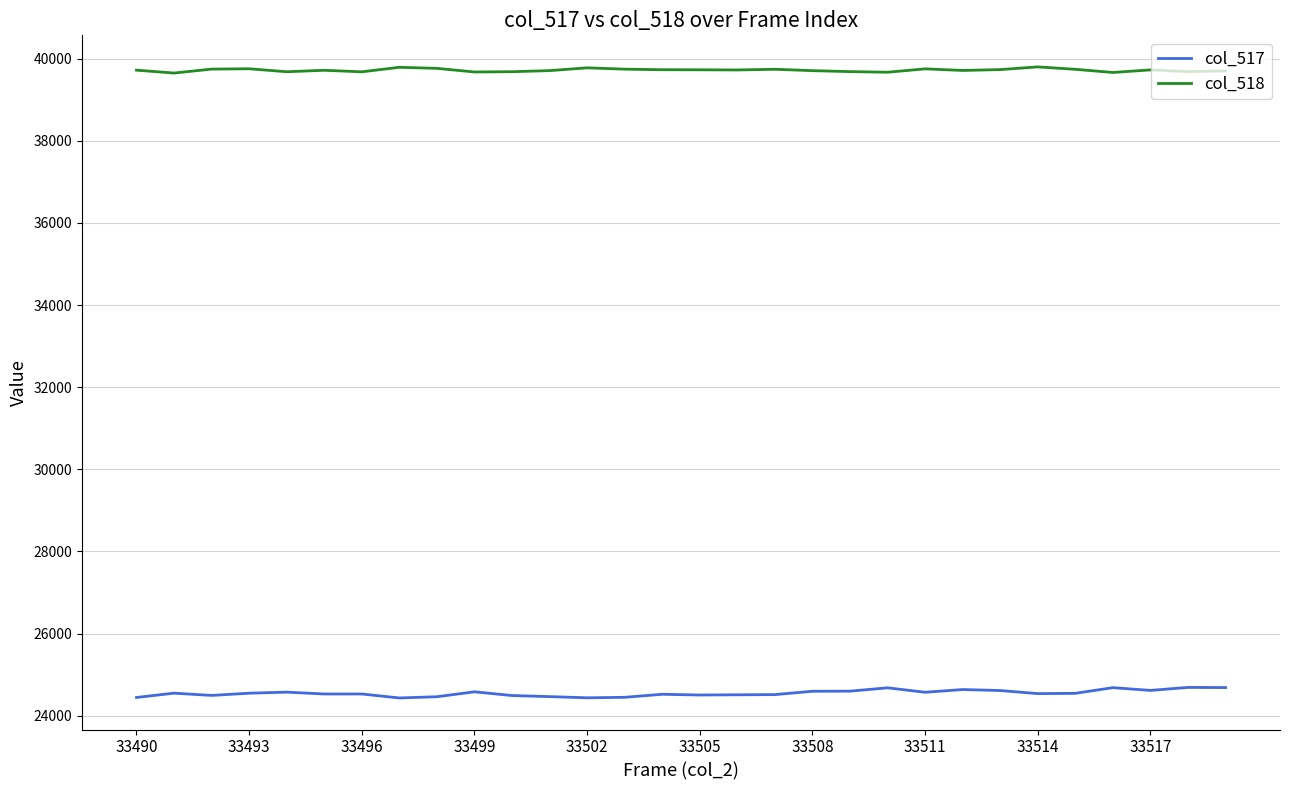

List the series in order of their peak value, lowest first.

col_517, col_518